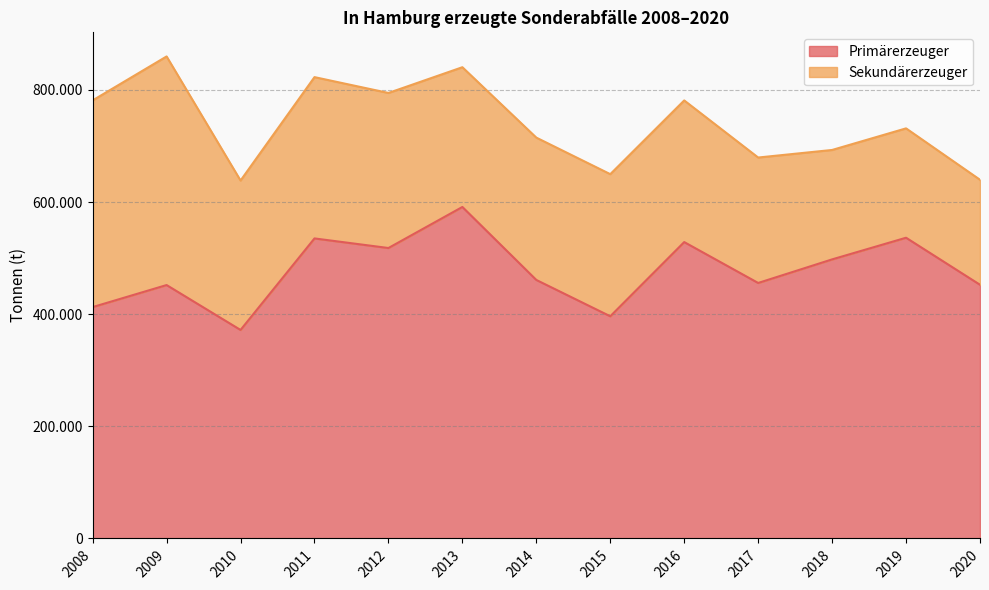

Where is the first local minimum?

2010